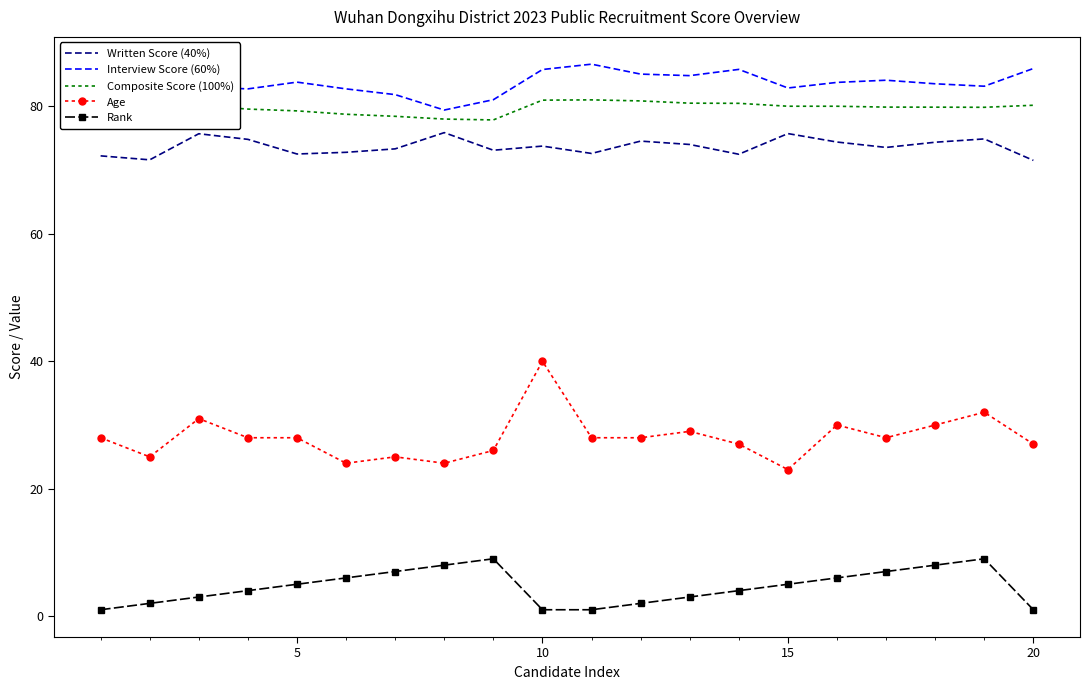

Which series has the largest range (max minus min)?

Age